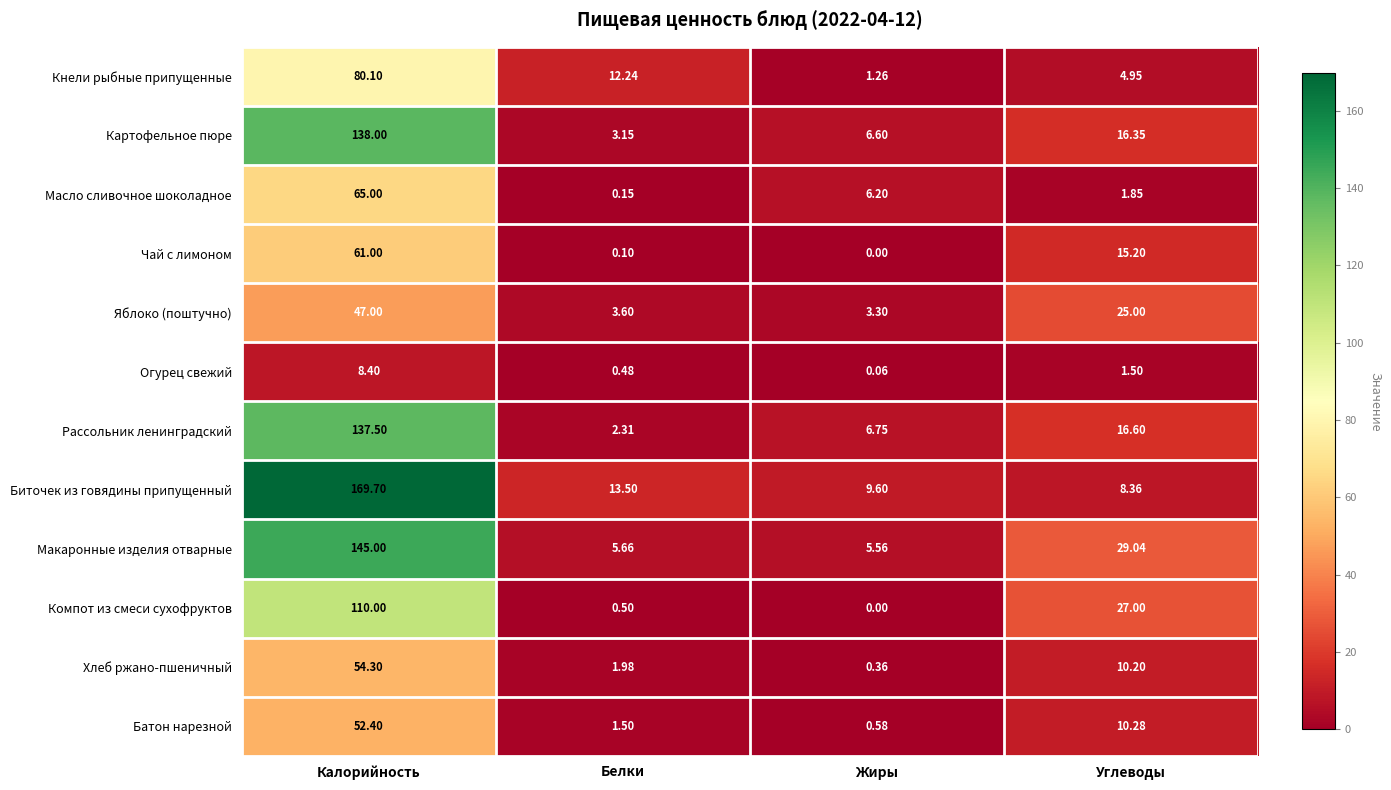

How many values in the Биточек из говядины припущенный series are below 13?

2